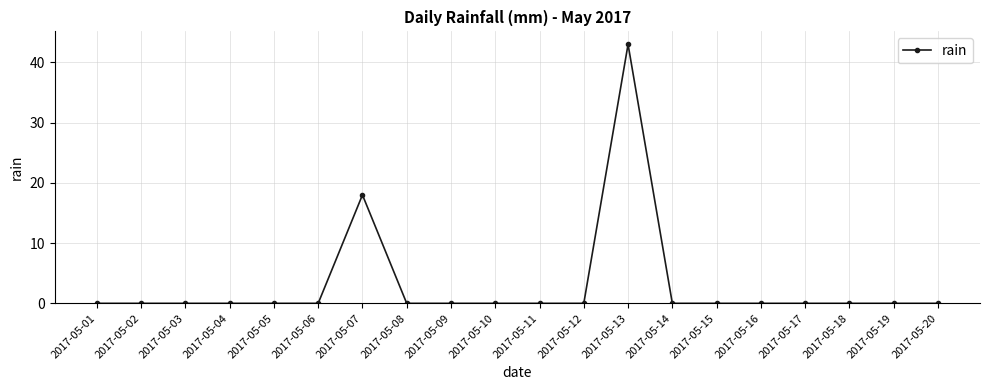

The value at 2017-05-13 is 57. True or false?

False